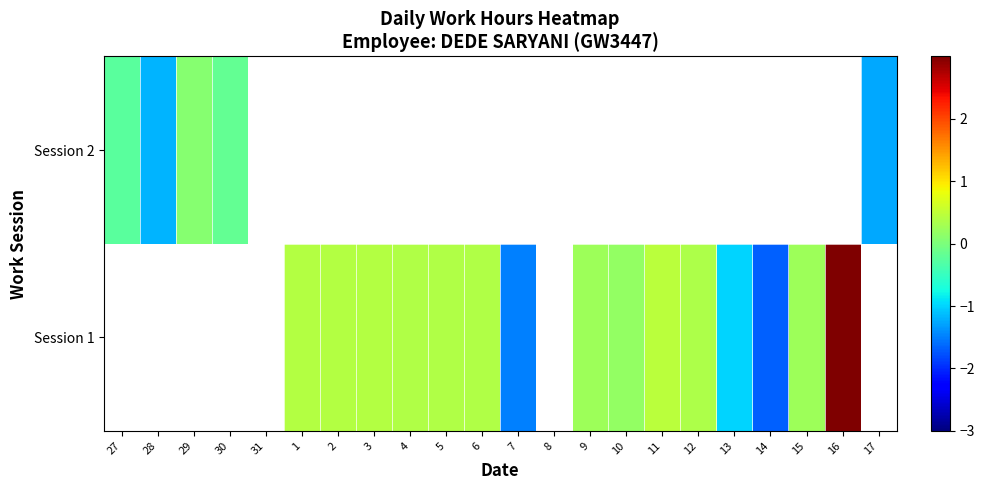

Rank the series by their maximum value, from lowest to highest.

Session 1, Session 2